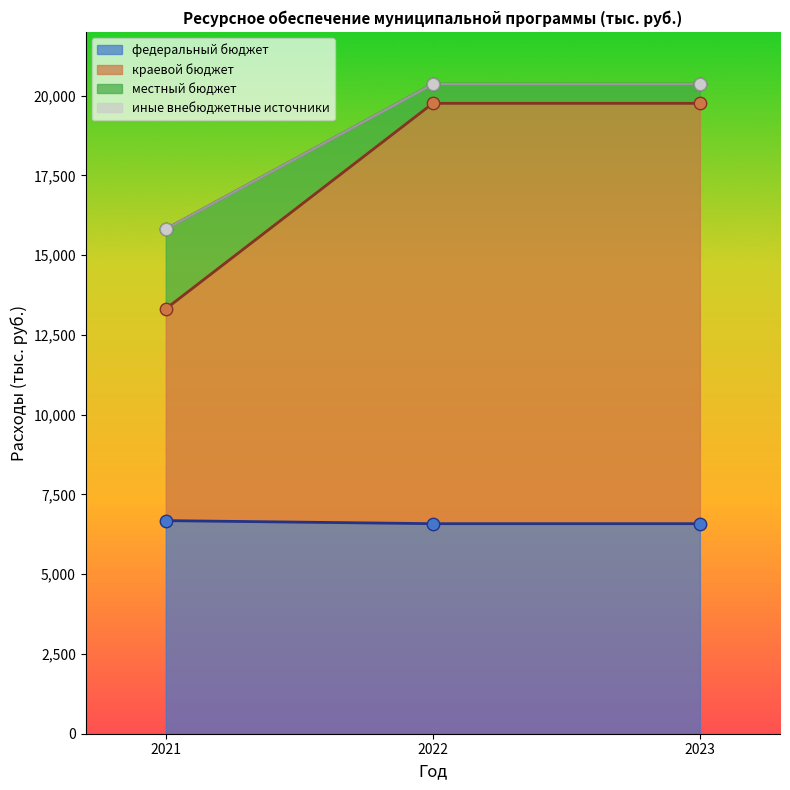

What is the minimum value for федеральный бюджет?

6583.9